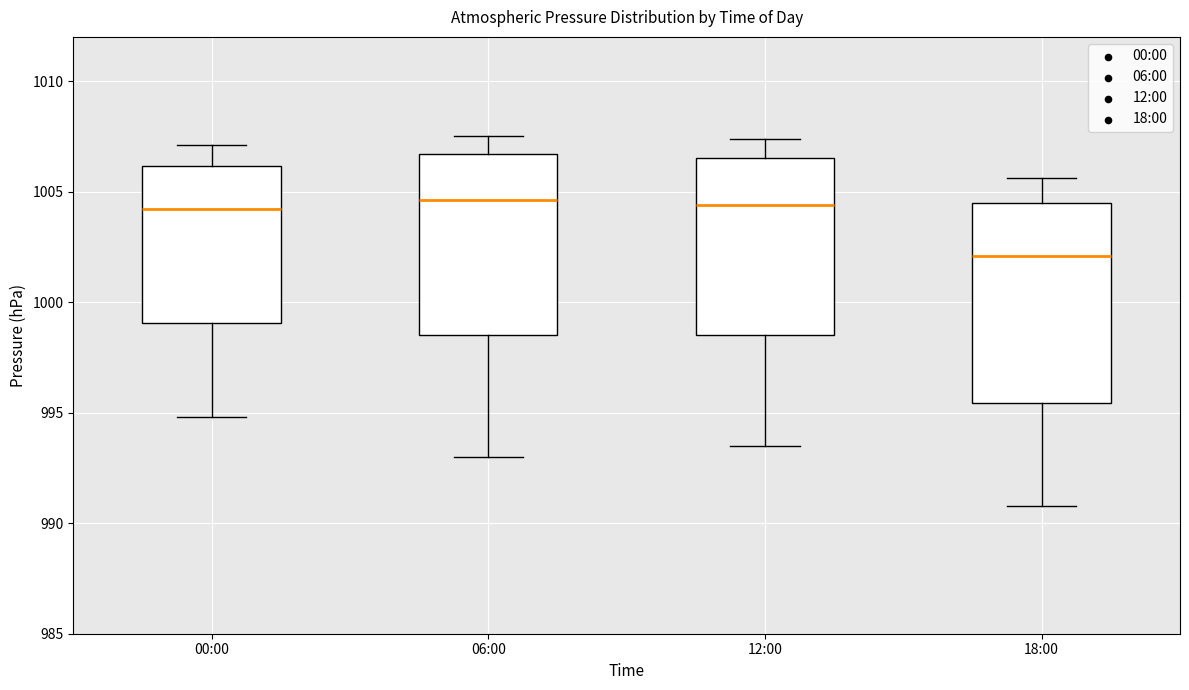

Reading left to right, transcribe this box plot: for each box, give where its median line is, the range the box spans, and where its two whiskers end, as read against the y-axis. The values are not printed on the chart, so give them approximately, as read against the axis.

00:00: median 1004.0, box 999.0 to 1006.0, whiskers 995.0 to 1007.0
06:00: median 1004.5, box 998.5 to 1006.5, whiskers 993.0 to 1007.5
12:00: median 1004.5, box 998.5 to 1006.5, whiskers 993.5 to 1007.5
18:00: median 1002.0, box 995.5 to 1004.5, whiskers 991.0 to 1005.5